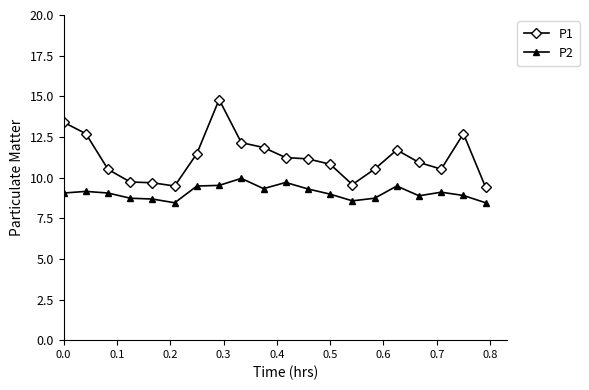

Rank the series by their maximum value, from lowest to highest.

P2, P1